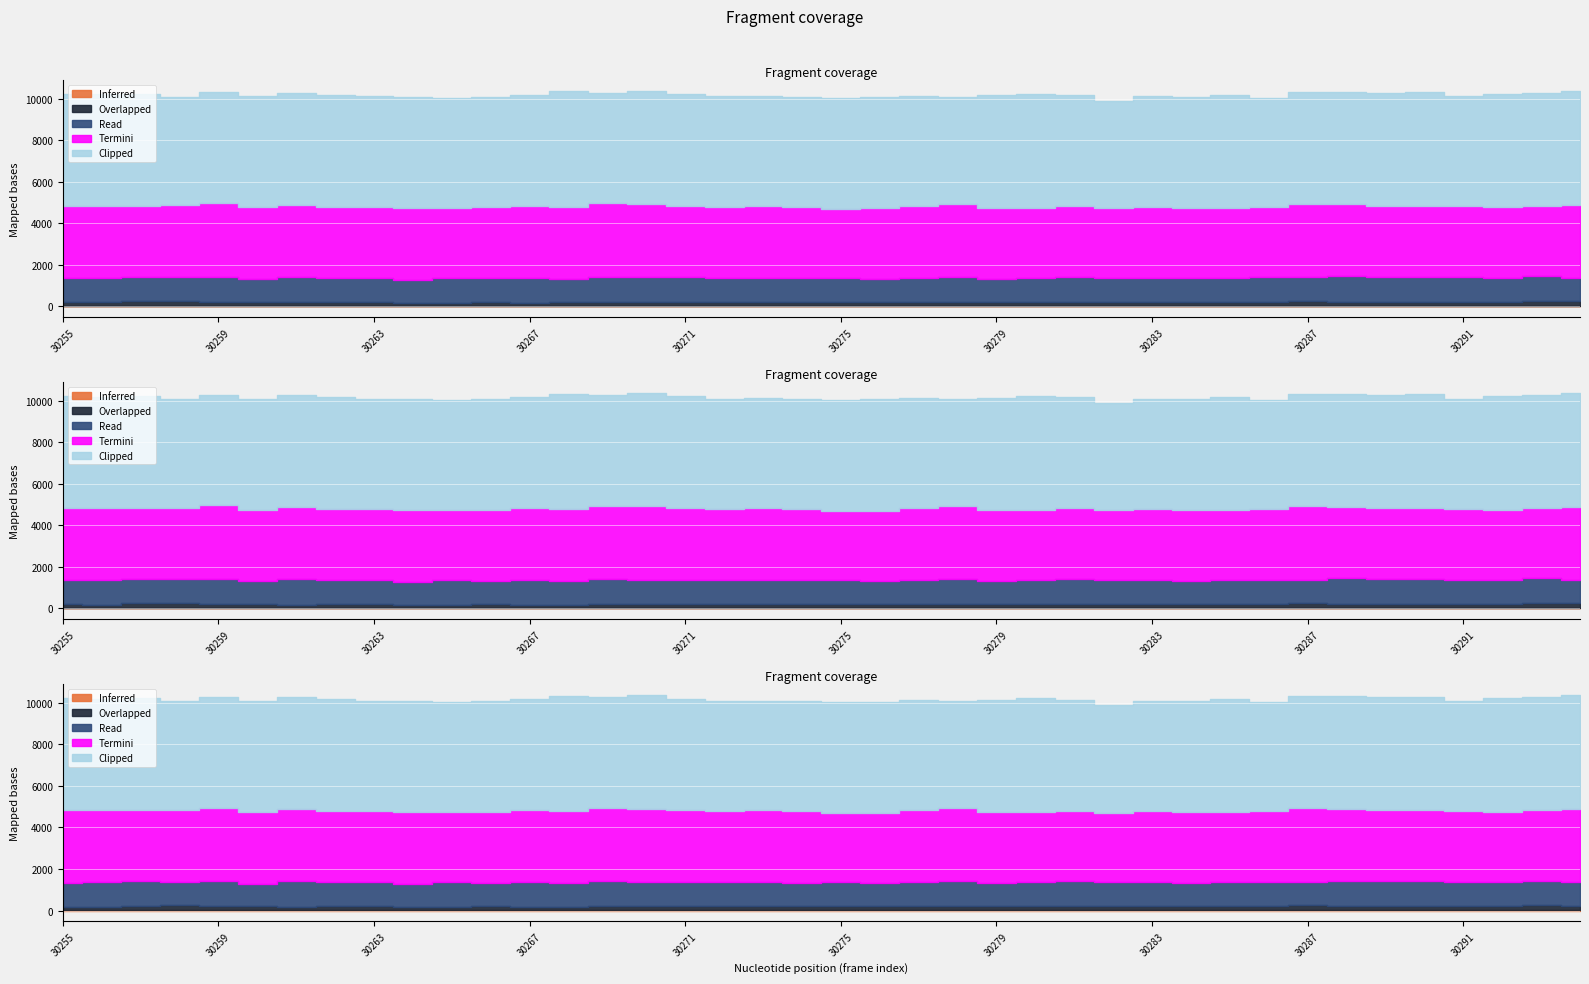

What is the difference between the maximum and minimum values in the Inferred series?

17